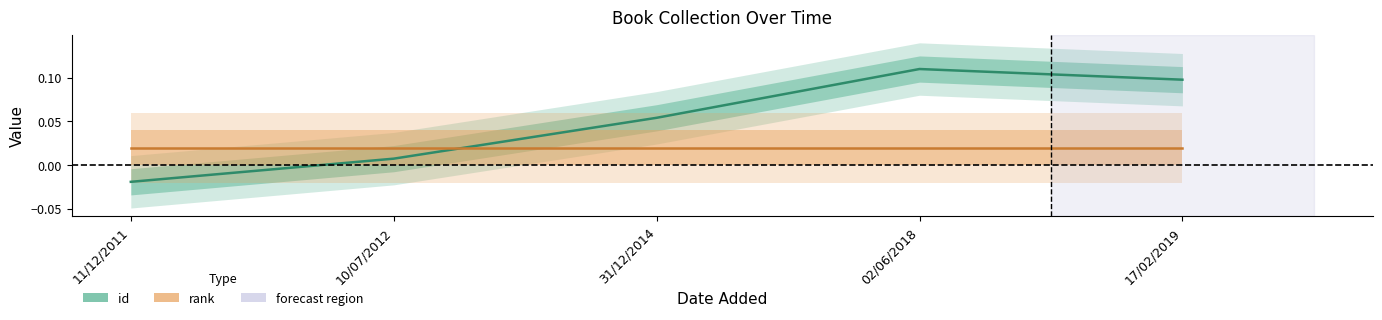

Reading left to right, what are all the values shown in this chart?

-0.0	0.0	0.1	0.1	0.1